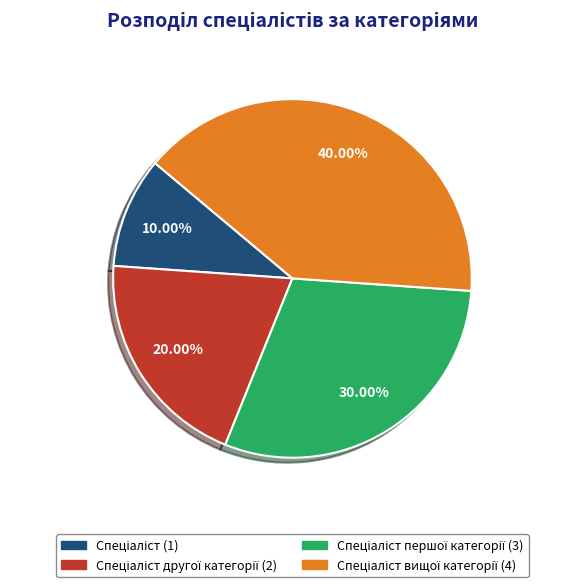

Is there any slice that represents more than half of the pie?

No